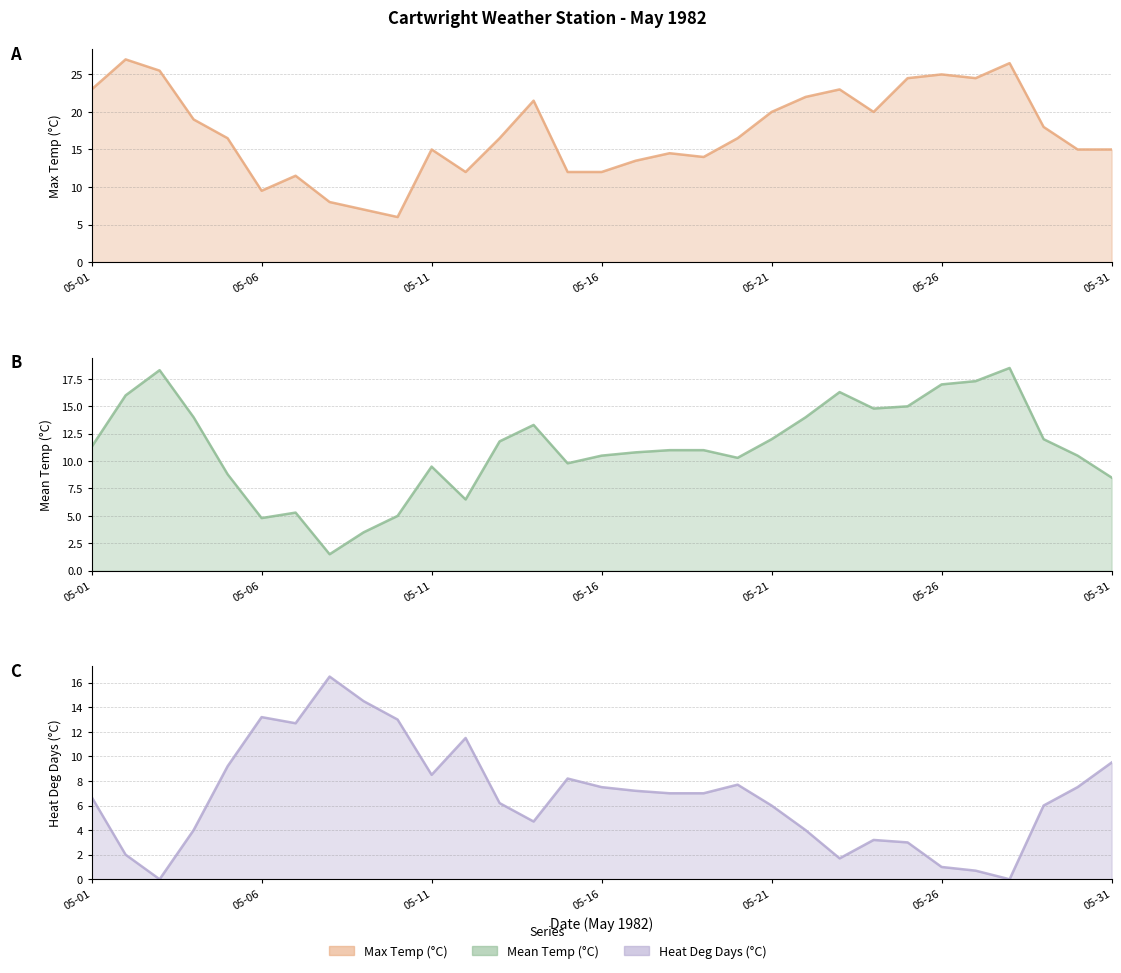

Count the number of data series in this chart.

3